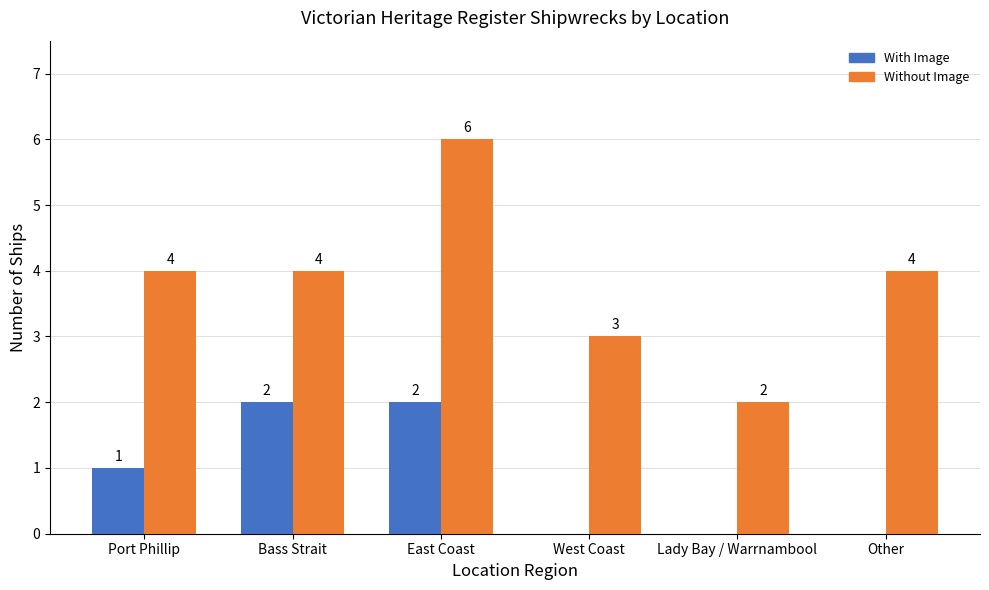

What are all the series names shown in the legend?

With Image, Without Image